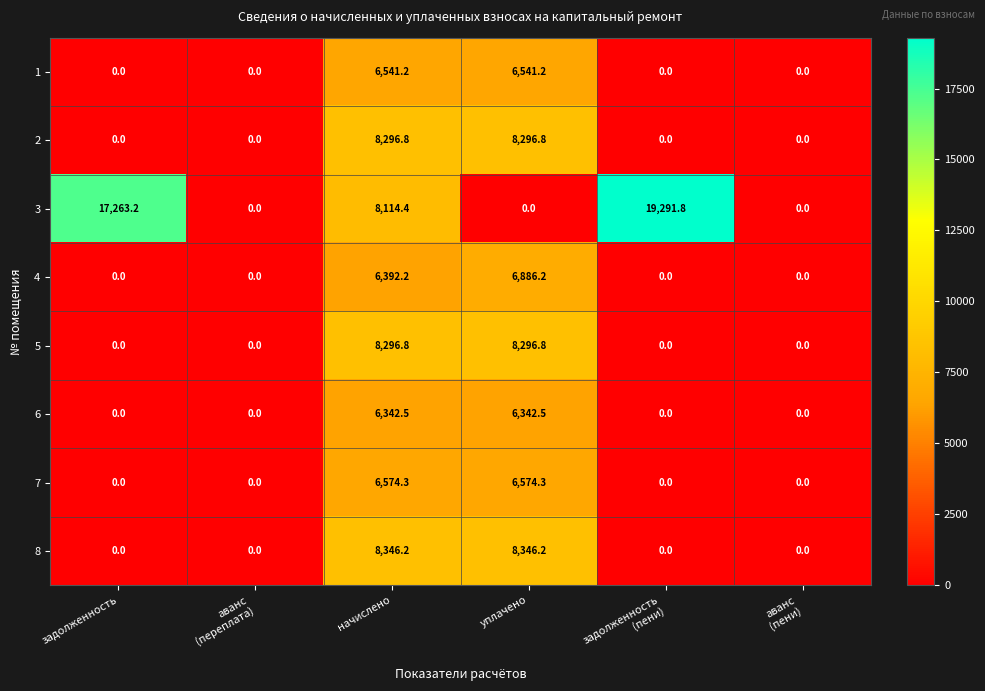

Which label corresponds to the largest value in the chart?

задолженность
(пени)